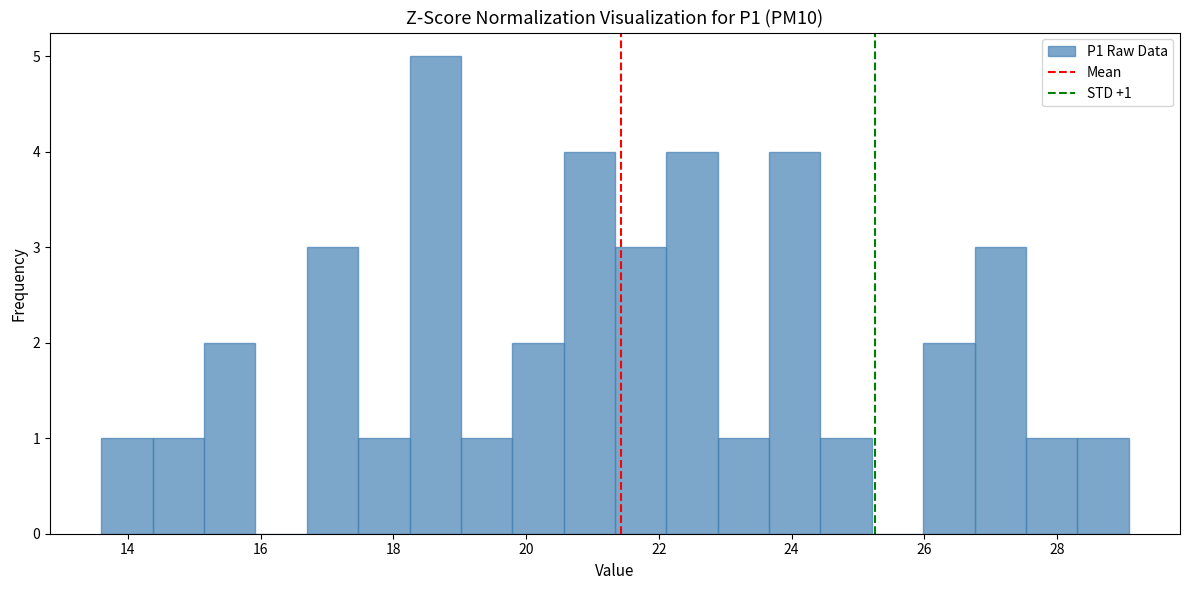

Around what value on the x-axis is the tallest bar? Give the approximate position of its centre, as read against the axis.

18.6